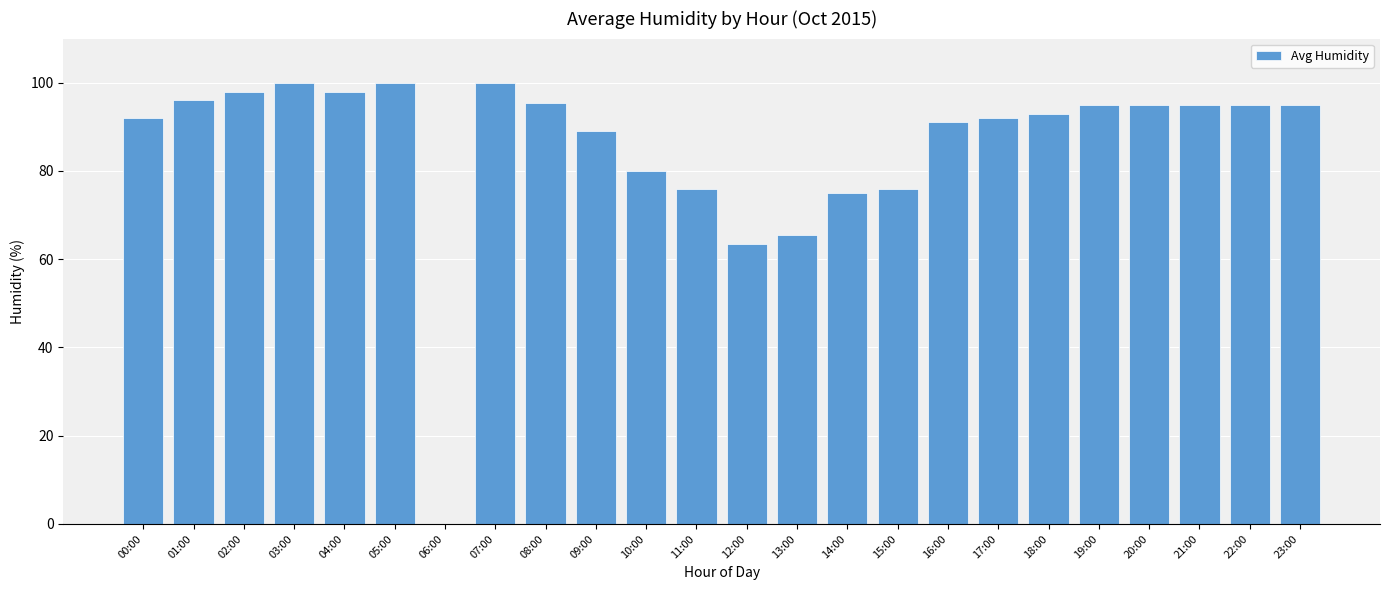

True or false: the data shows 35.8 at 19:00.

False